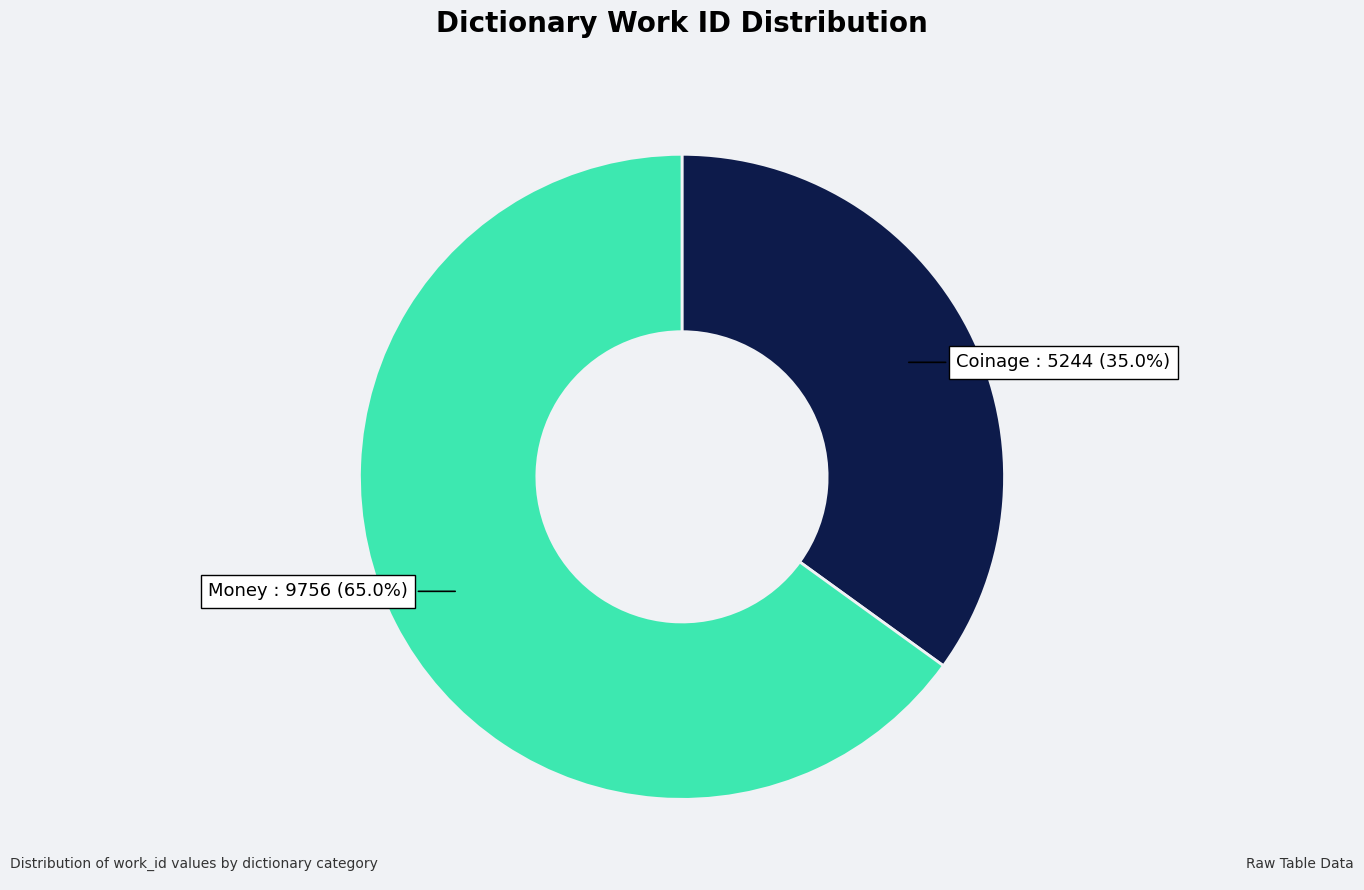

Does any single category account for the majority?

Yes